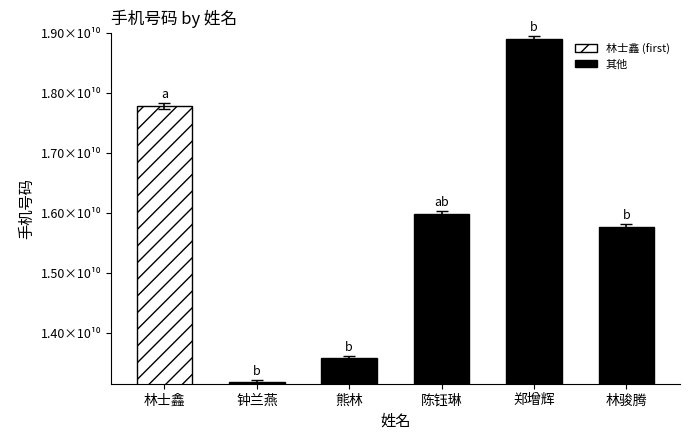

The chart shows a value of 23263895542.9 at 陈钰琳. True or false?

False